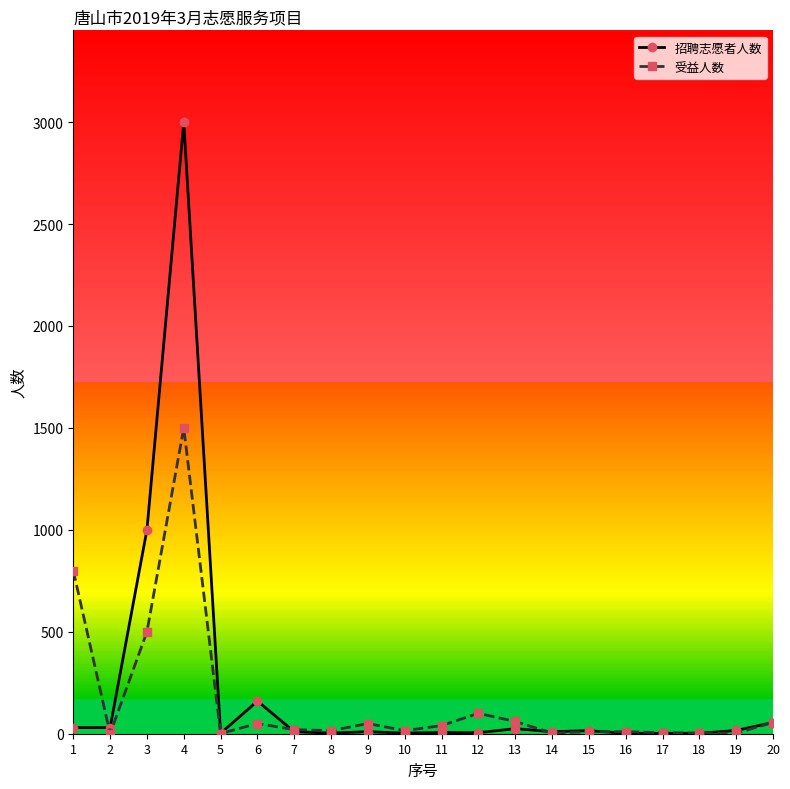

Which series has the widest spread of values?

招聘志愿者人数